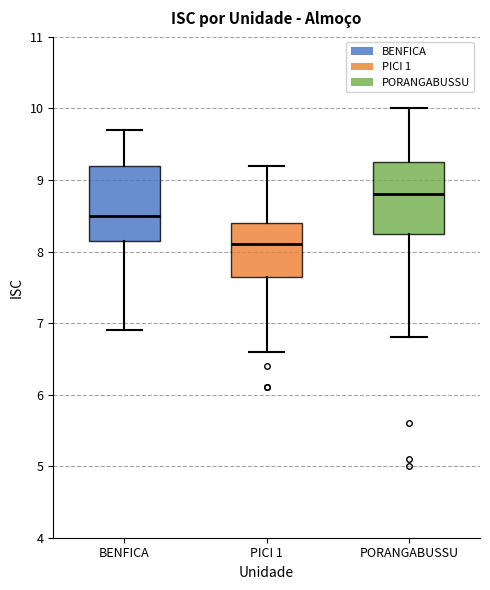

Reading left to right, transcribe this box plot: for each box, give where its median line is, the range the box spans, and where its two whiskers end, as read against the y-axis. The values are not printed on the chart, so give them approximately, as read against the axis.

BENFICA: median 8.5, box 8.2 to 9.2, whiskers 6.9 to 9.7
PICI 1: median 8.1, box 7.7 to 8.4, whiskers 6.6 to 9.2
PORANGABUSSU: median 8.8, box 8.3 to 9.3, whiskers 6.8 to 10.0